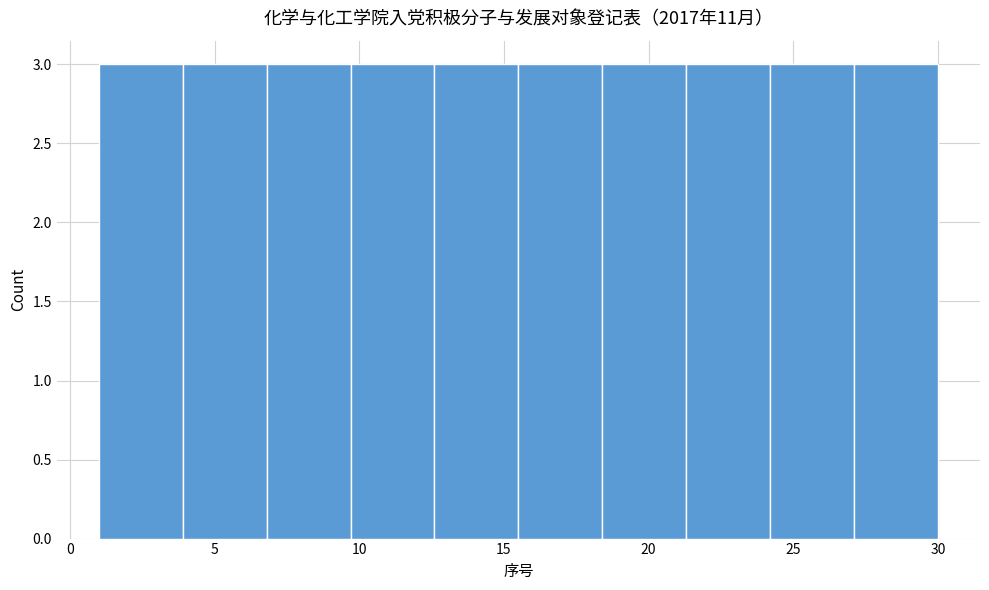

Reading left to right, list every bar in this chart as the range it spans on the x-axis followed by its height. Neither the bar edges nor the heights are printed on the chart, so give them approximately, as read against the axes.

1.0 to 3.9: 3
3.9 to 6.8: 3
6.8 to 9.7: 3
9.7 to 12.6: 3
12.6 to 15.5: 3
15.5 to 18.4: 3
18.4 to 21.3: 3
21.3 to 24.2: 3
24.2 to 27.1: 3
27.1 to 30.0: 3